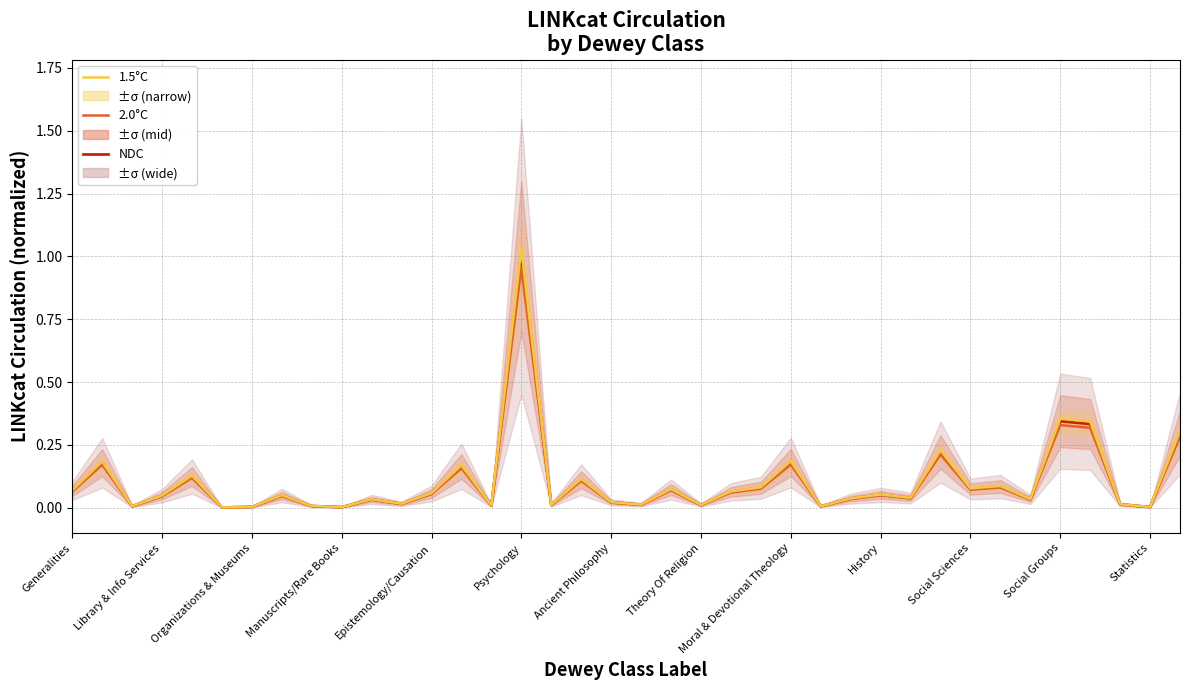

What are all the series names shown in the legend?

NDC, 2.0°C, 1.5°C